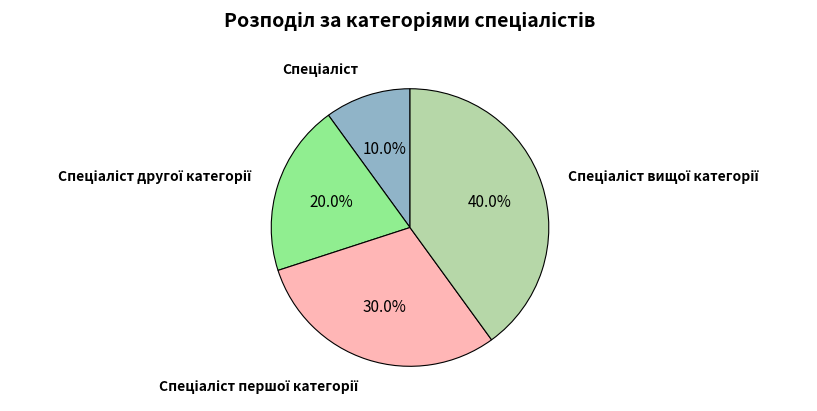

To the nearest percent, what is the average slice percentage?

25%